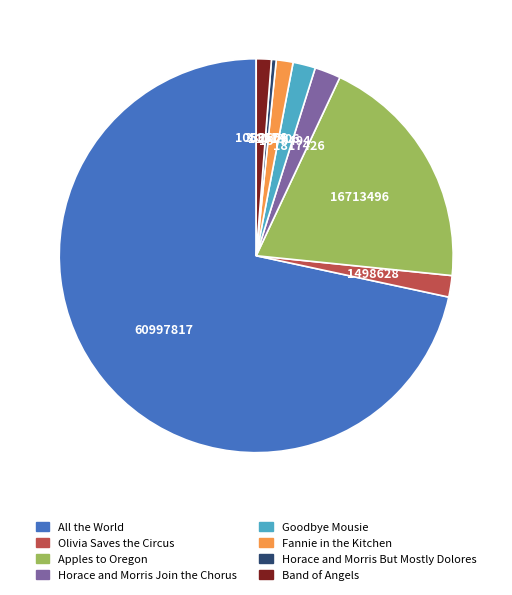

Which category has the biggest portion of the pie?

All the World